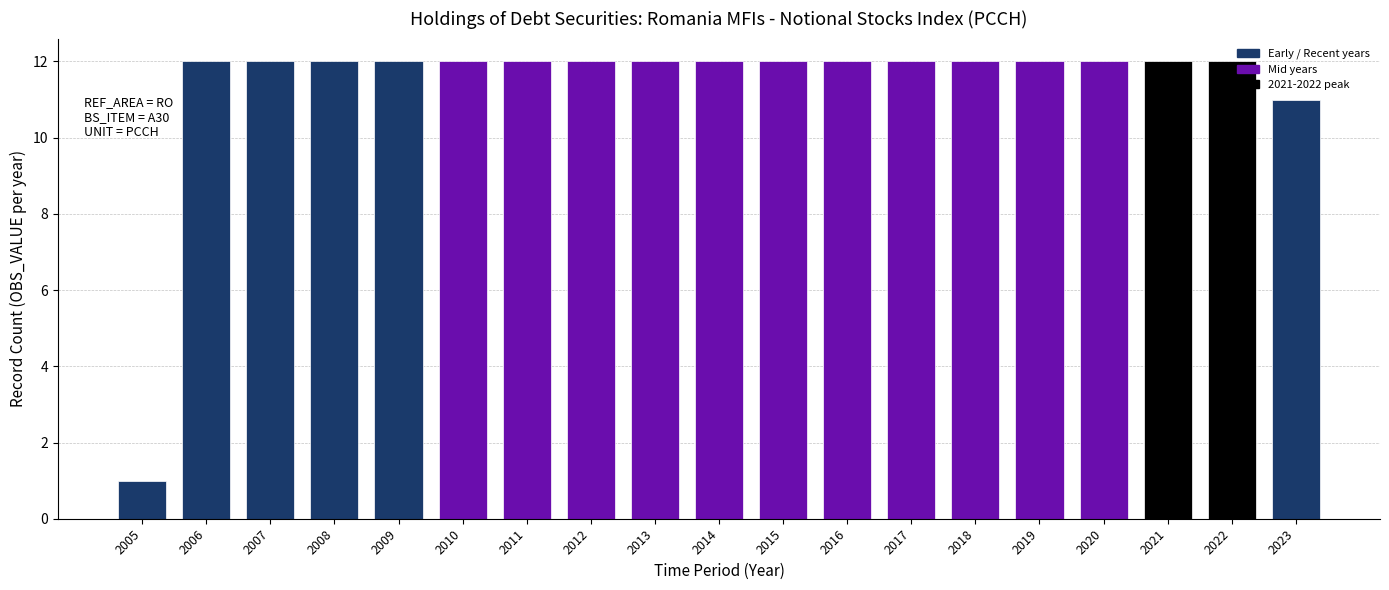

Reading left to right, what are all the values shown in this chart?

2005=1	2006=12	2007=12	2008=12	2009=12	2010=12	2011=12	2012=12	2013=12	2014=12	2015=12	2016=12	2017=12	2018=12	2019=12	2020=12	2021=12	2022=12	2023=11